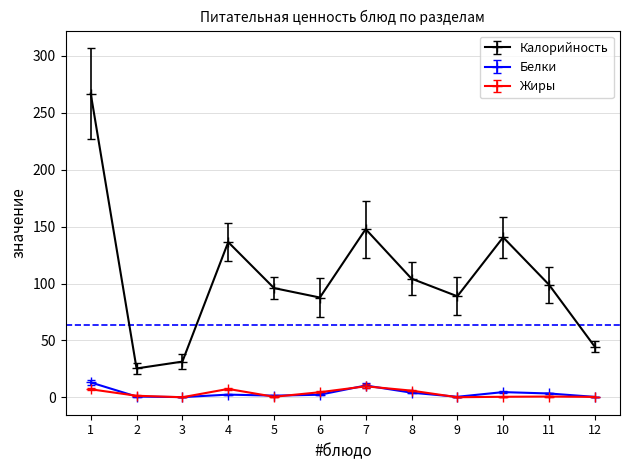

What is the average value of the Белки series?

3.6